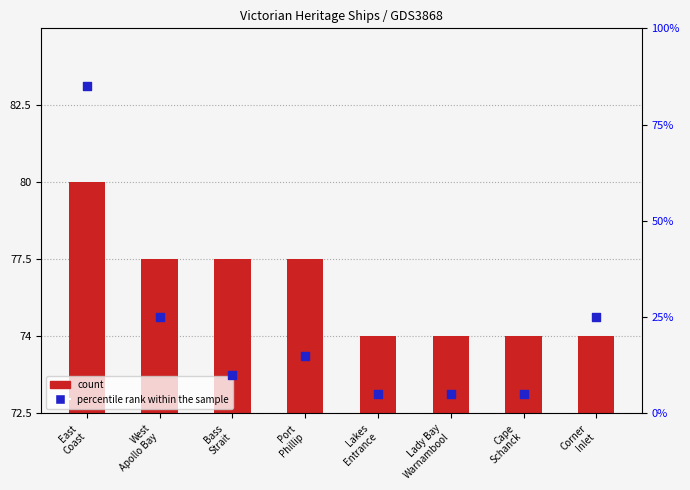

Which series has the largest total across all categories?

percentile rank within the sample